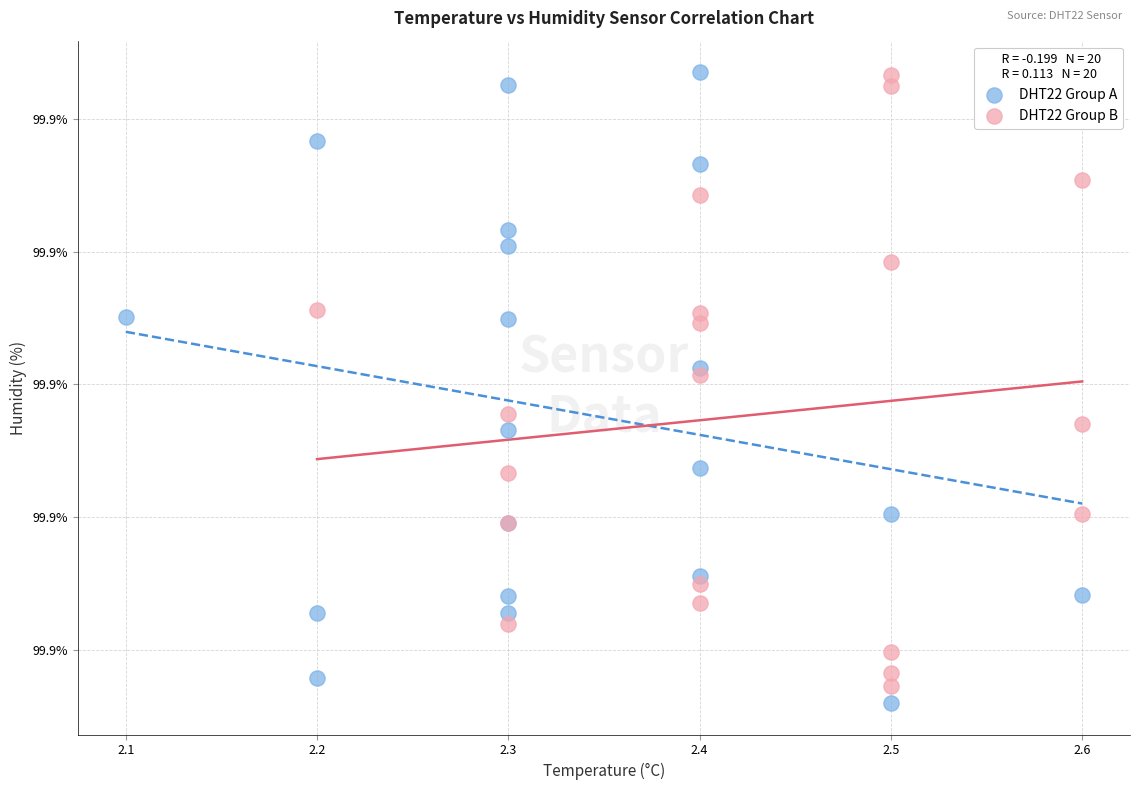

What are all the series names shown in the legend?

DHT22 Group A, DHT22 Group B